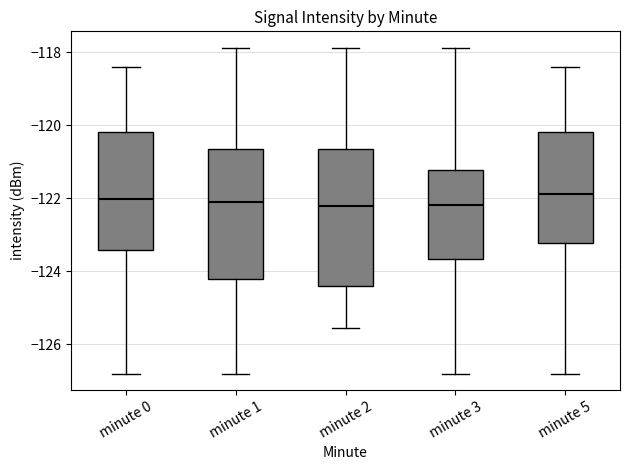

Reading left to right, transcribe this box plot: for each box, give where its median line is, the range the box spans, and where its two whiskers end, as read against the y-axis. The values are not printed on the chart, so give them approximately, as read against the axis.

minute 0: median -122.0, box -123.4 to -120.2, whiskers -126.8 to -118.4
minute 1: median -122.2, box -124.2 to -120.6, whiskers -126.8 to -117.8
minute 2: median -122.2, box -124.4 to -120.6, whiskers -125.6 to -117.8
minute 3: median -122.2, box -123.6 to -121.2, whiskers -126.8 to -117.8
minute 5: median -121.8, box -123.2 to -120.2, whiskers -126.8 to -118.4